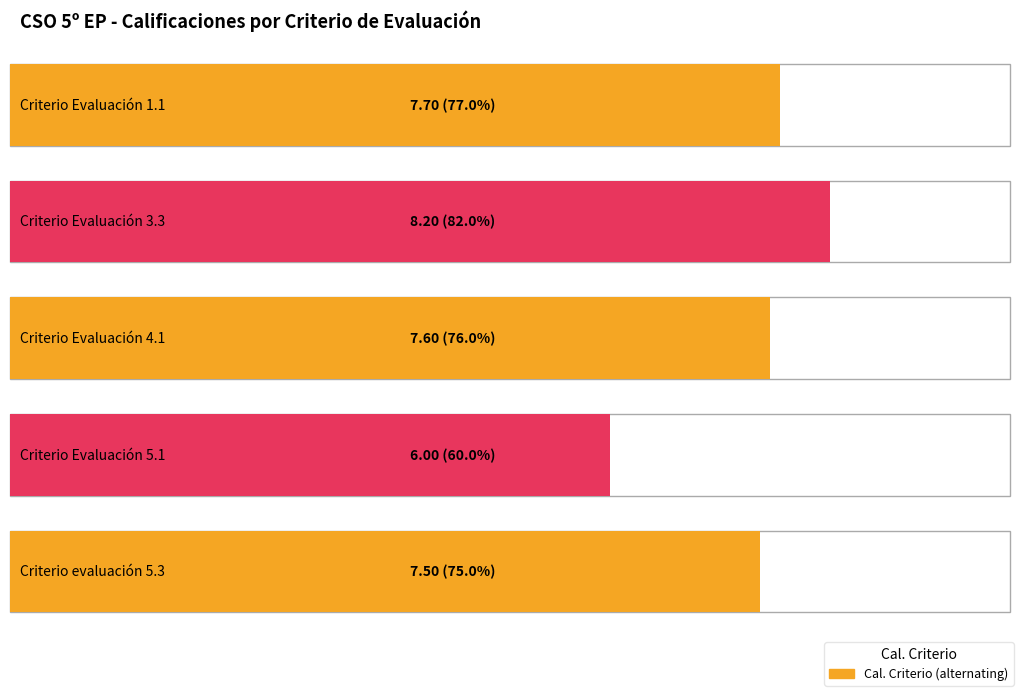

How many data points does each series have?

5